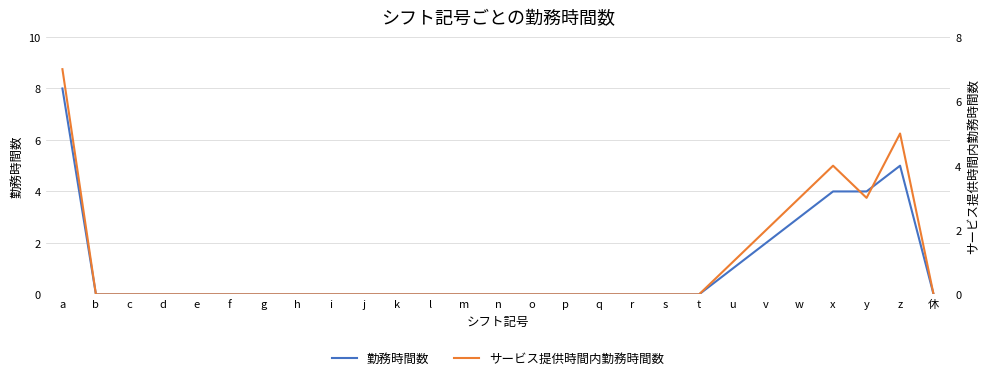

What is the difference between the maximum and minimum values in the サービス提供時間内勤務時間数 series?

7